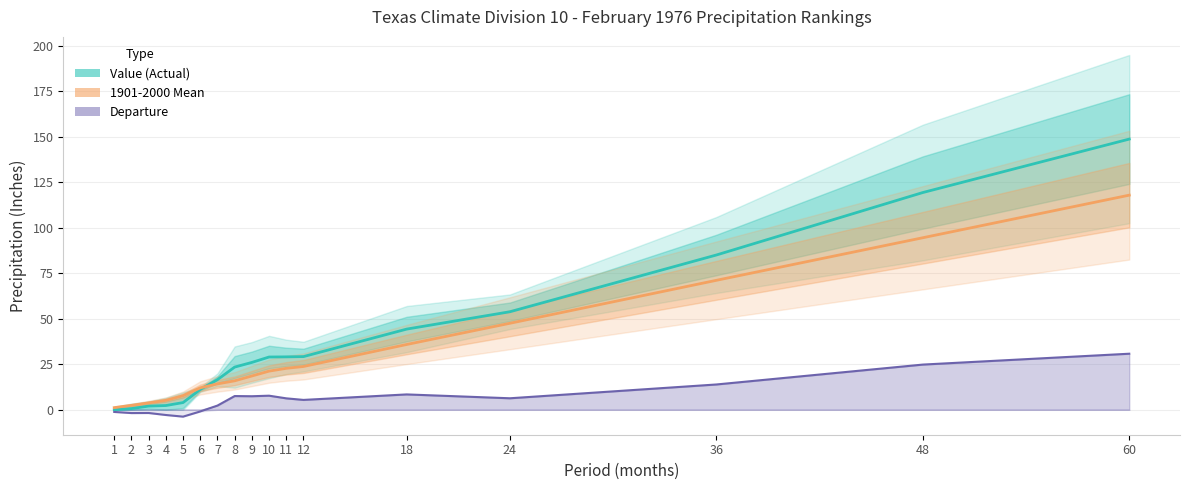

Which category has the highest value in the Value (Actual) series?

60